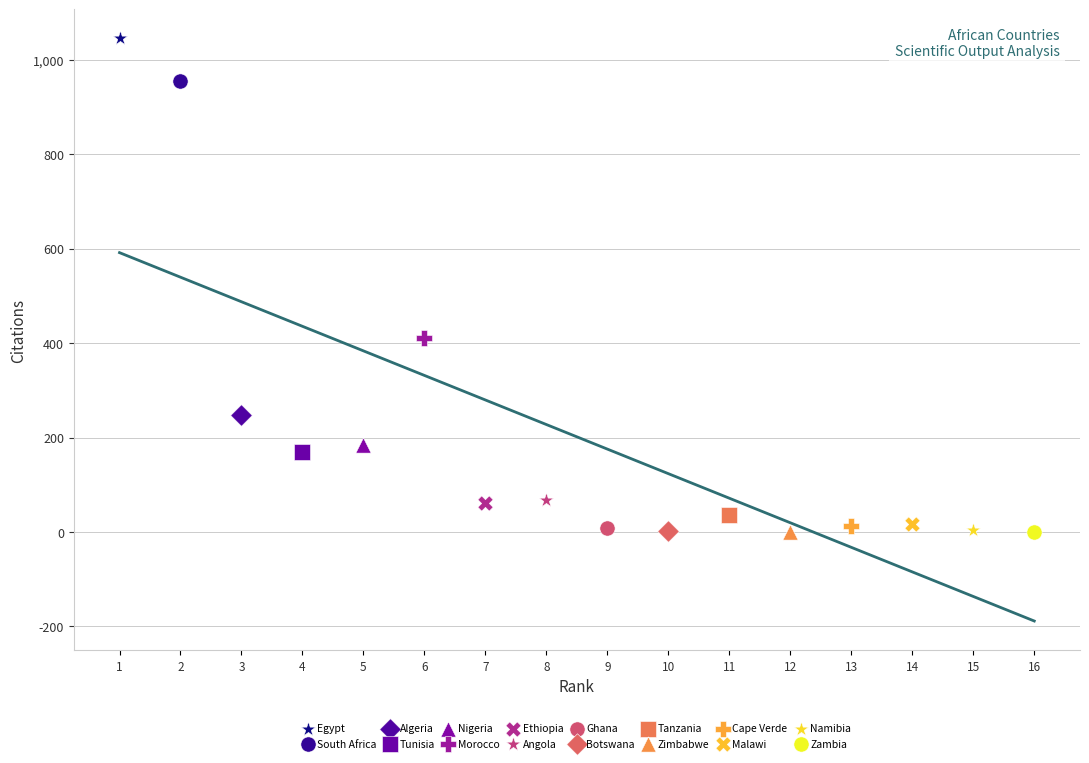

What are all the series names shown in the legend?

Egypt, South Africa, Algeria, Tunisia, Nigeria, Morocco, Ethiopia, Angola, Ghana, Botswana, Tanzania, Zimbabwe, Cape Verde, Malawi, Namibia, Zambia